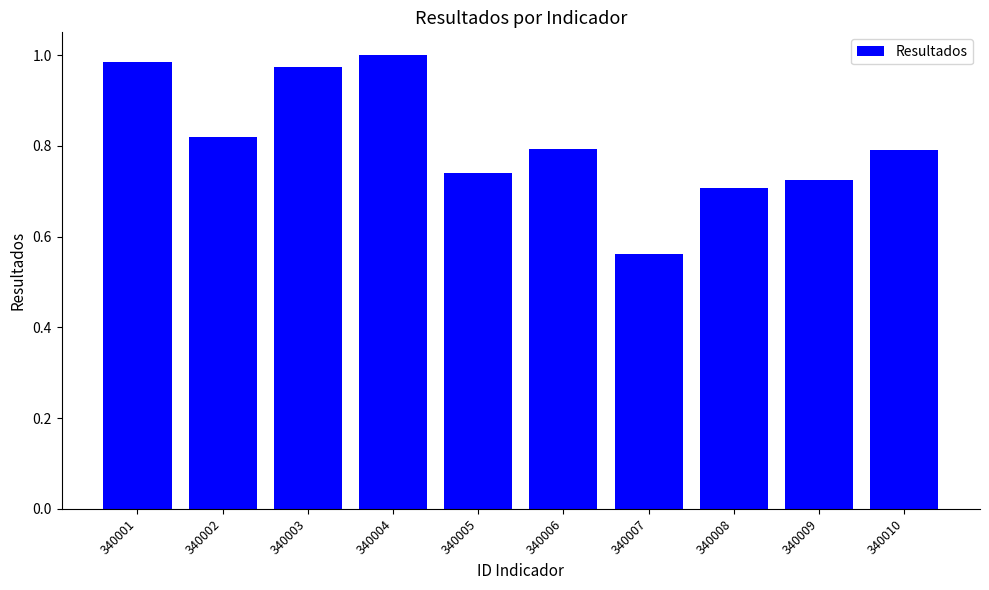

At which category does the chart reach its minimum across all series?

340007